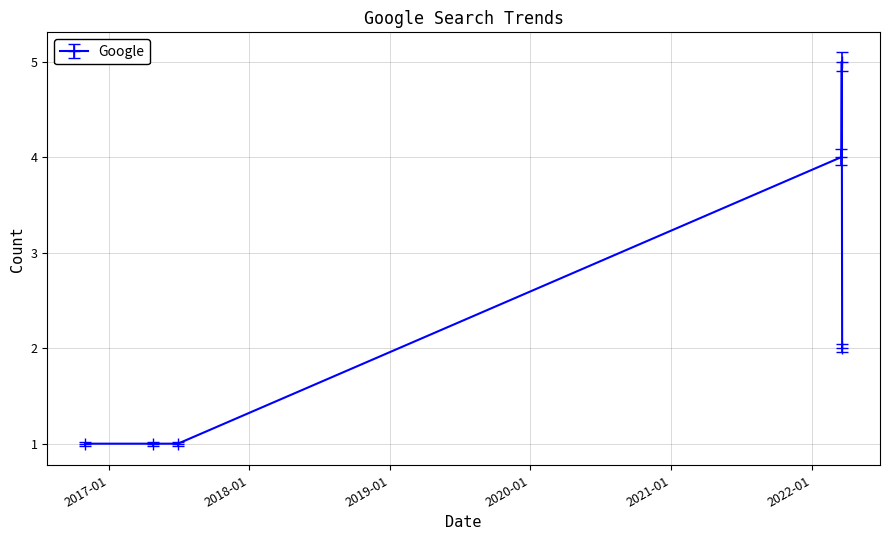

What is the sum of all values?

14